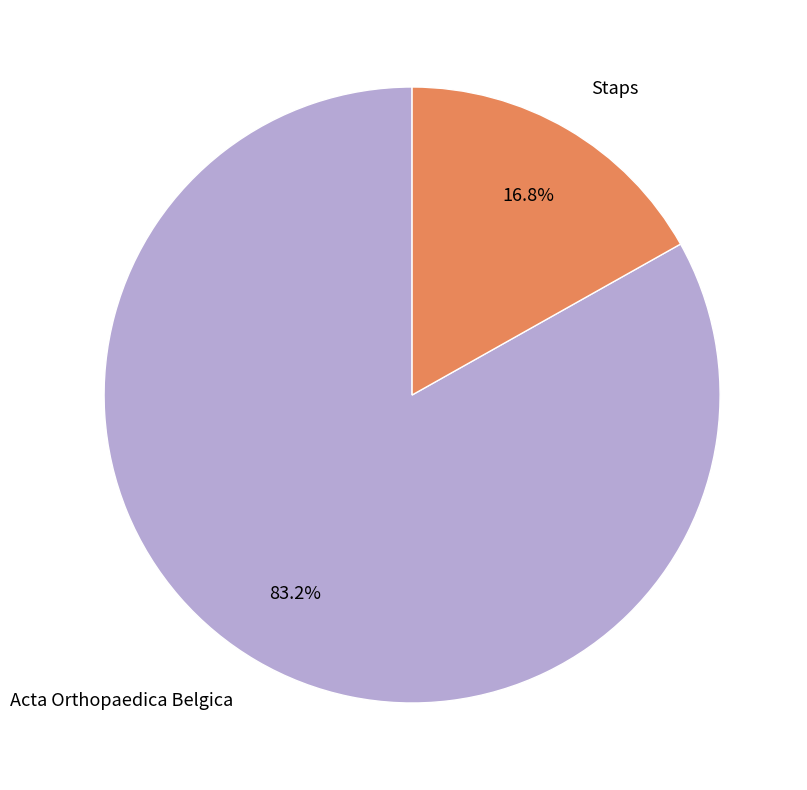

Count the number of slices in the pie.

2